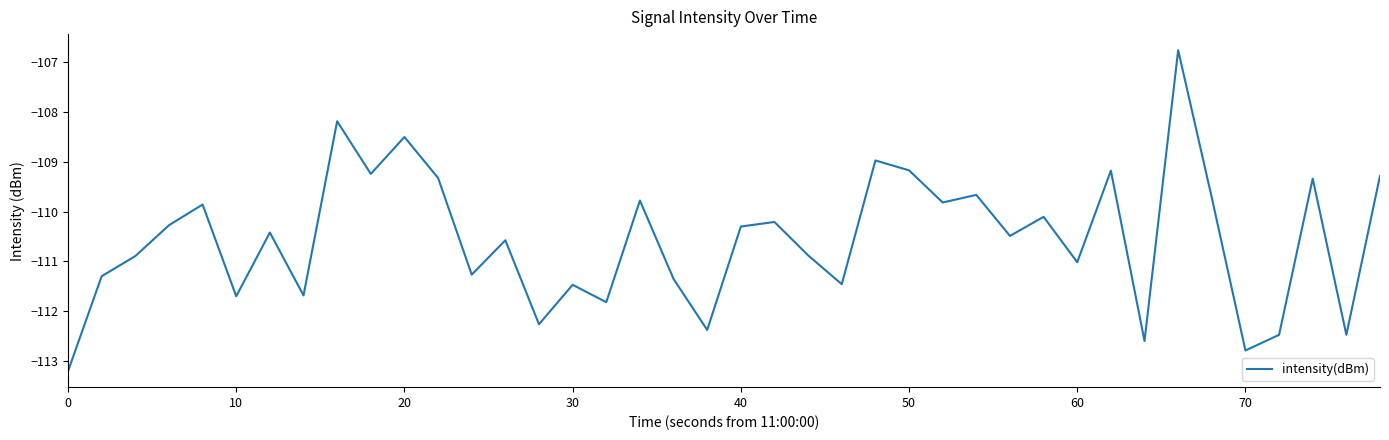

What is the sum of all values?

-4422.2